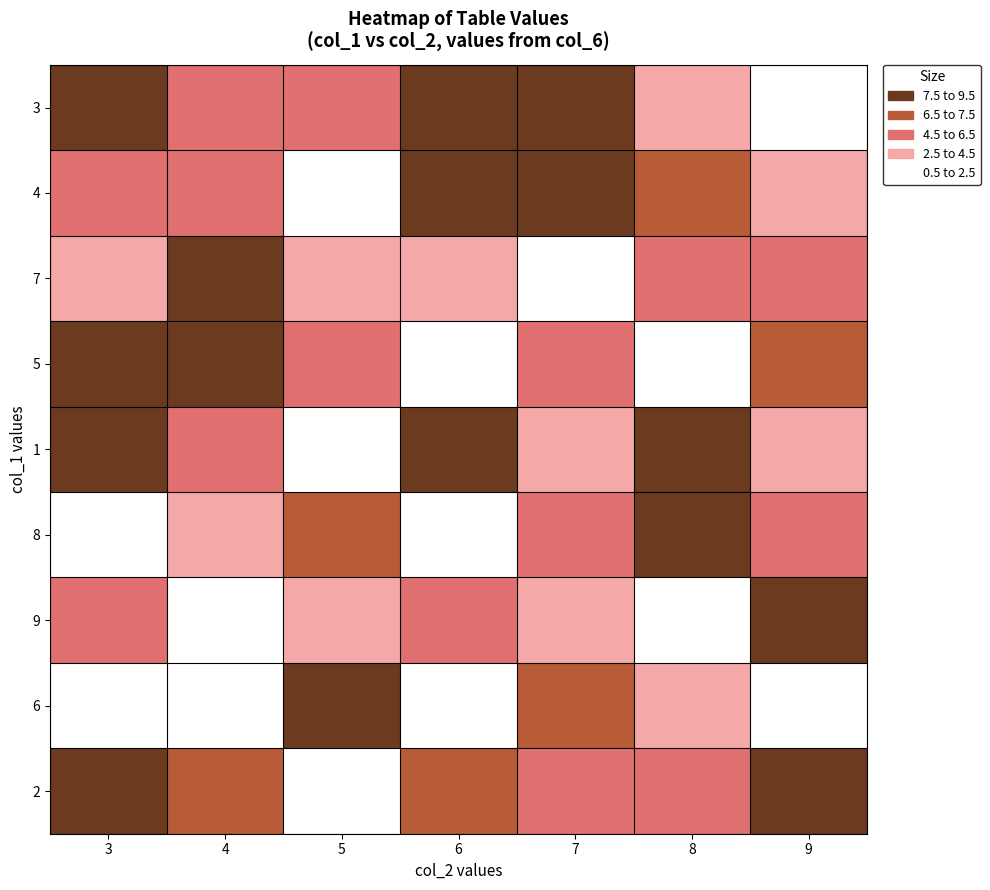

List the series in order of their peak value, highest first.

3, 4, 7, 5, 1, 8, 2, 9, 6